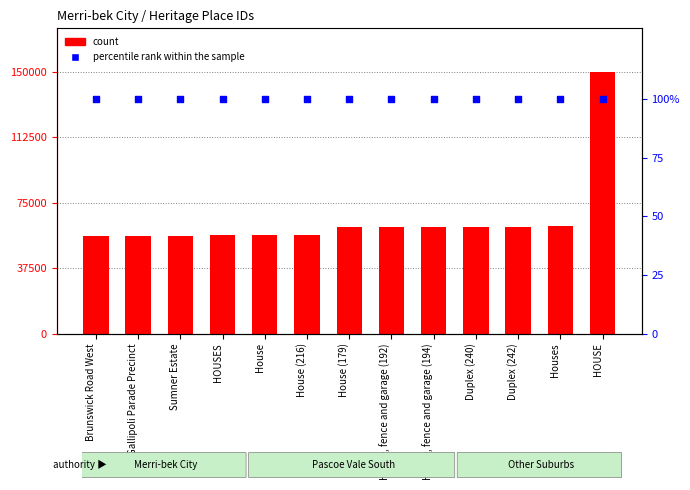

Which series contains the lowest Y value?

percentile rank within the sample